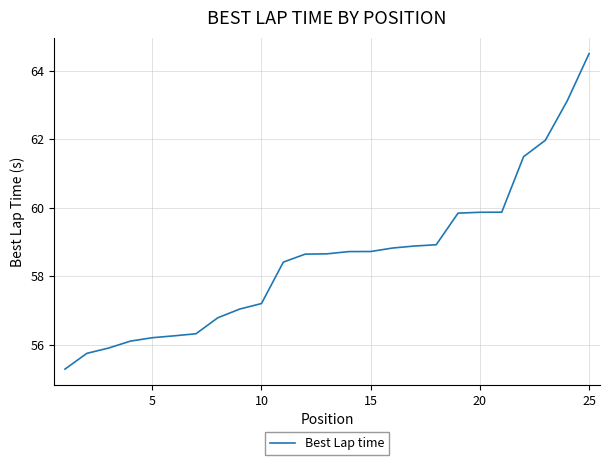

What is the smallest value displayed?

55.3